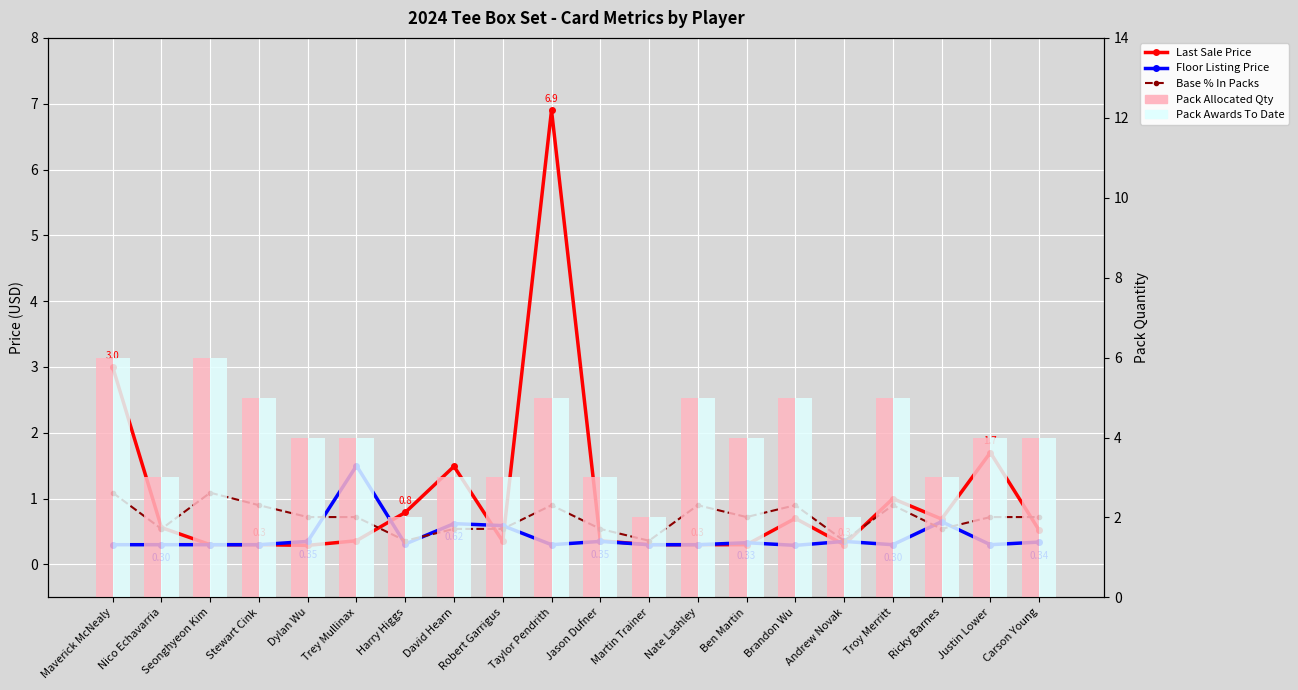

Reading left to right, transcribe all the data shown in this chart.

Last Sale Price: 3.0	0.6	0.3	0.3	0.3	0.4	0.8	1.5	0.3	6.9	0.4	0.3	0.3	0.3	0.7	0.3	1.0	0.7	1.7	0.5
Floor Listing Price: 0.3	0.3	0.3	0.3	0.3	1.5	0.3	0.6	0.6	0.3	0.3	0.3	0.3	0.3	0.3	0.3	0.3	0.7	0.3	0.3
Base % In Packs: 1.1	0.5	1.1	0.9	0.7	0.7	0.4	0.5	0.5	0.9	0.5	0.4	0.9	0.7	0.9	0.4	0.9	0.5	0.7	0.7
Pack Allocated Qty: 6.0	3.0	6.0	5.0	4.0	4.0	2.0	3.0	3.0	5.0	3.0	2.0	5.0	4.0	5.0	2.0	5.0	3.0	4.0	4.0
Pack Awards To Date: 6.0	3.0	6.0	5.0	4.0	4.0	2.0	3.0	3.0	5.0	3.0	2.0	5.0	4.0	5.0	2.0	5.0	3.0	4.0	4.0